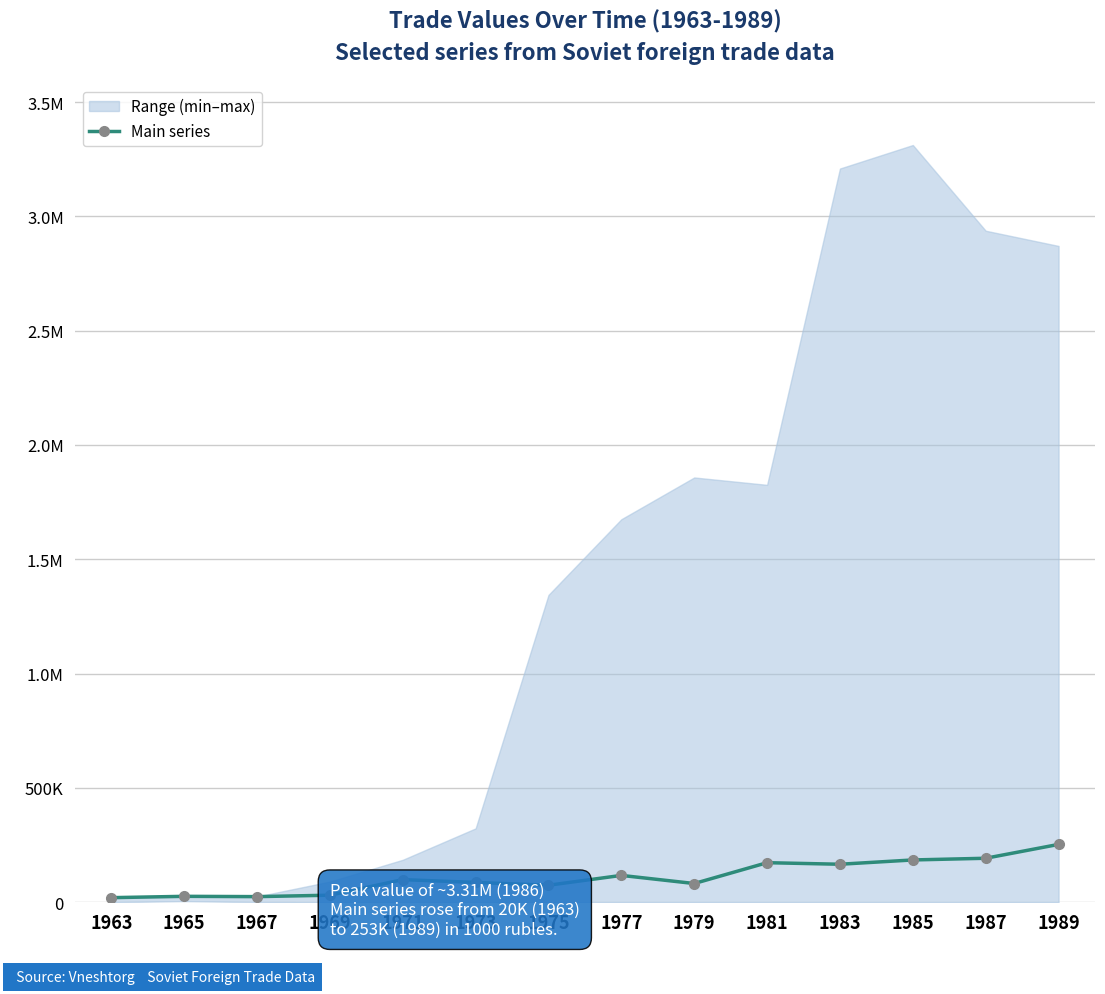

What is the change in value from 1971 to 1983?

+67281